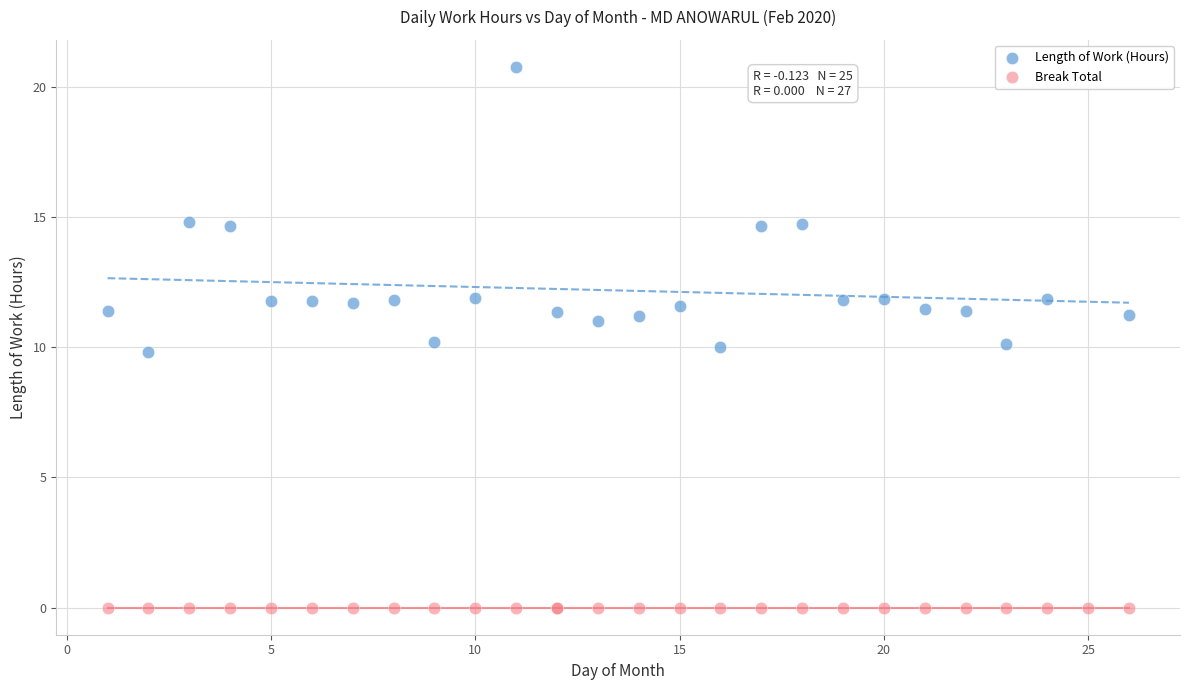

Which series contains the highest Y value?

Length of Work (Hours)